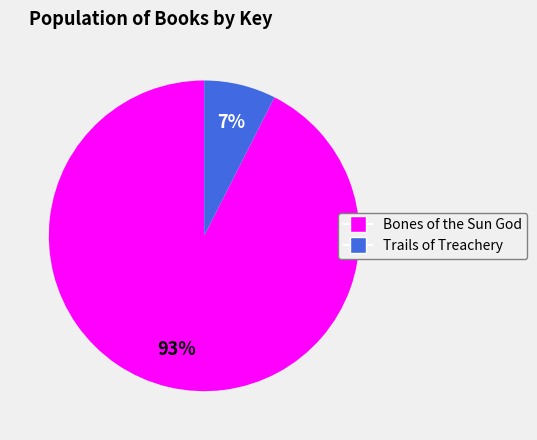

Is there any slice that represents more than half of the pie?

Yes